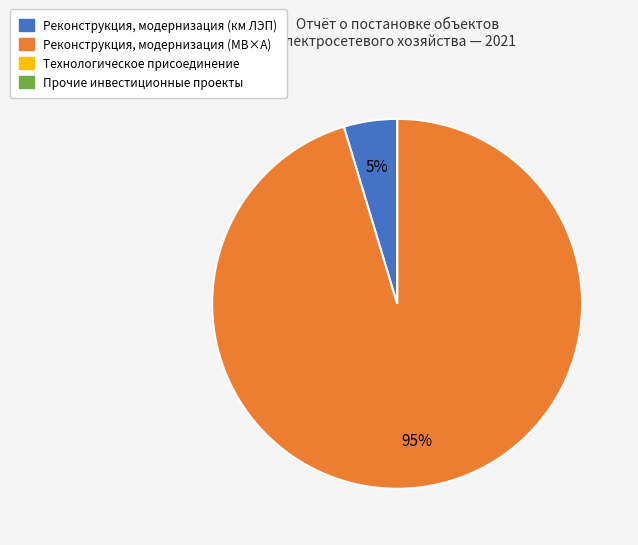

To the nearest percent, what portion does Реконструкция, модернизация (МВ×А) represent?

95%